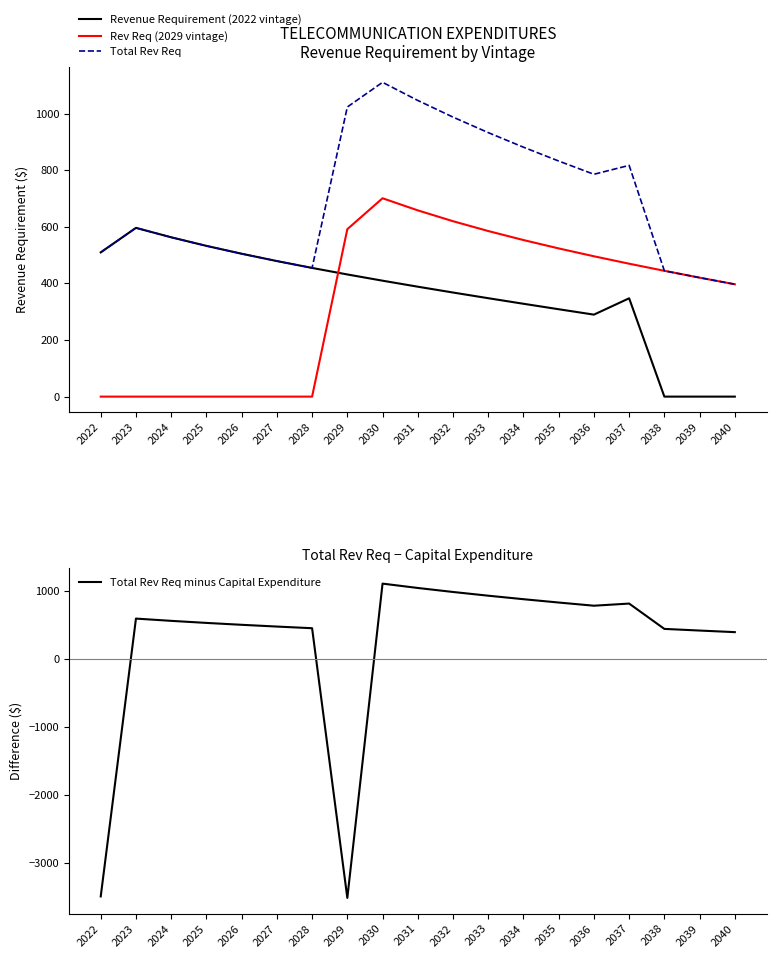

Rank the categories by Total Rev Req value from highest to lowest.

2030, 2031, 2029, 2032, 2033, 2034, 2035, 2037, 2036, 2023, 2024, 2025, 2022, 2026, 2027, 2028, 2038, 2039, 2040